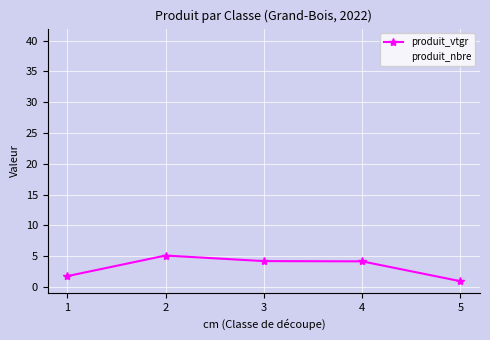

Is the value of produit_nbre at 2 greater than the value of produit_vtgr at 2?

Yes